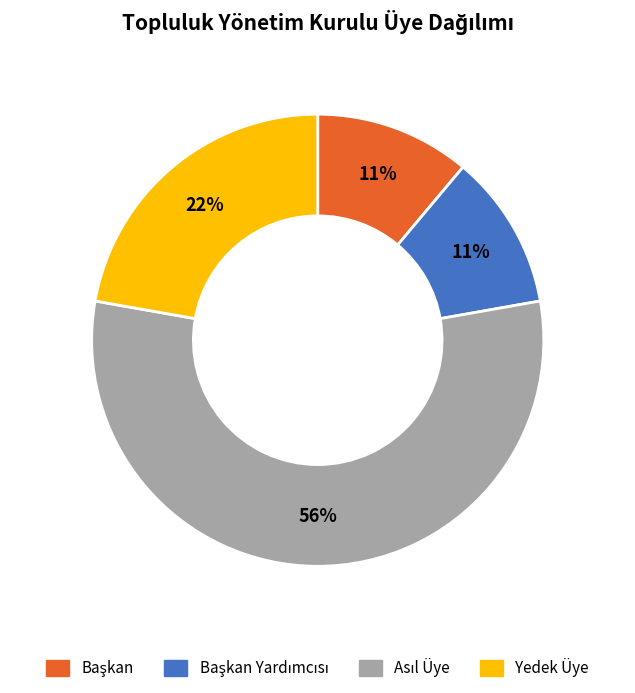

Count the number of slices in the pie.

4